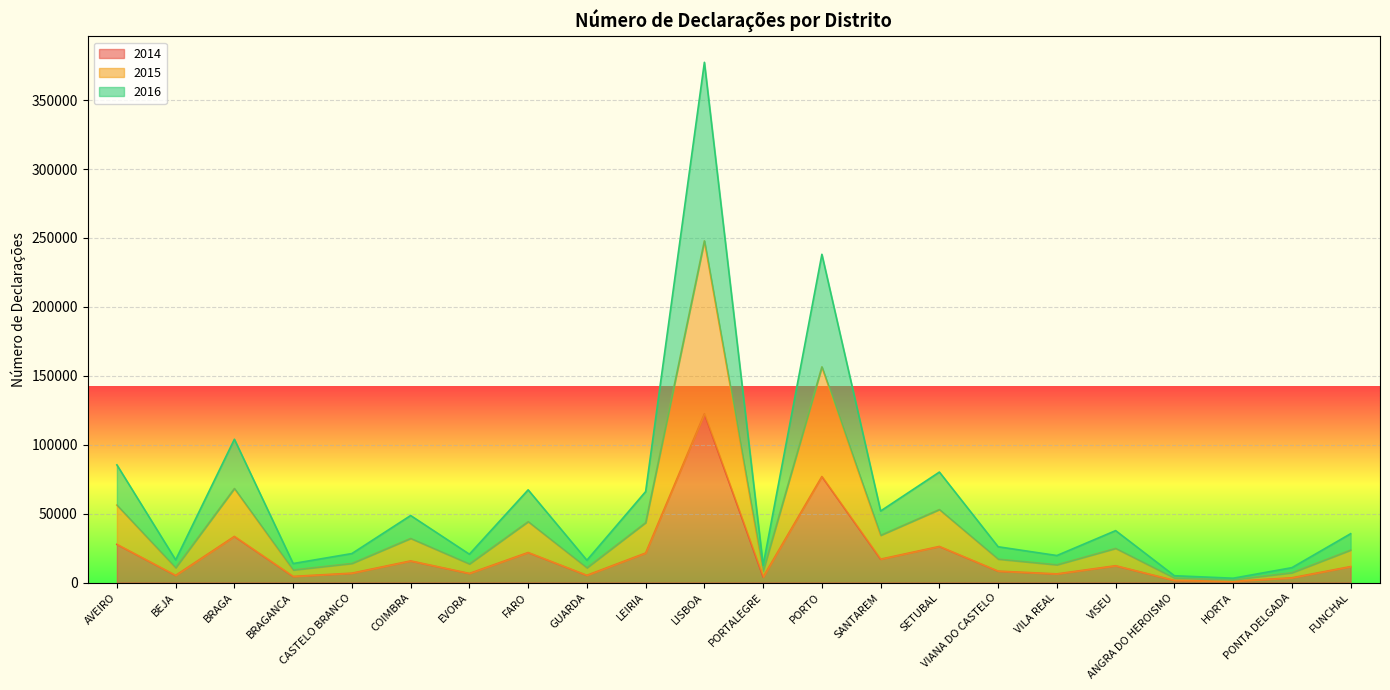

True or false: 2015 and 2014 intersect in this chart.

False